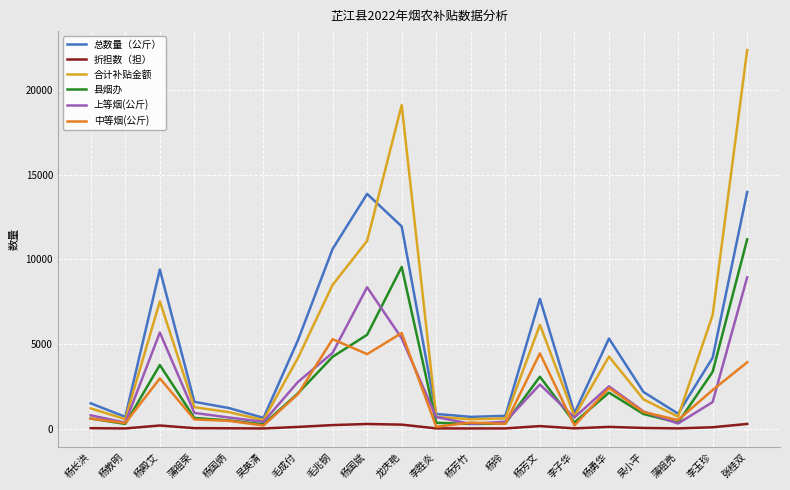

Which category has the highest value in the 县烟办 series?

张桂双